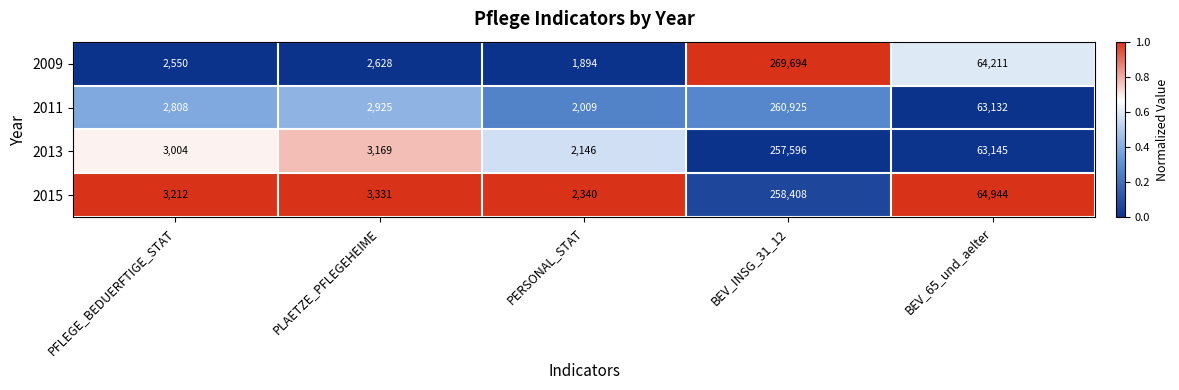

Read the 2009 value at PFLEGE_BEDUERFTIGE_STAT.

2550